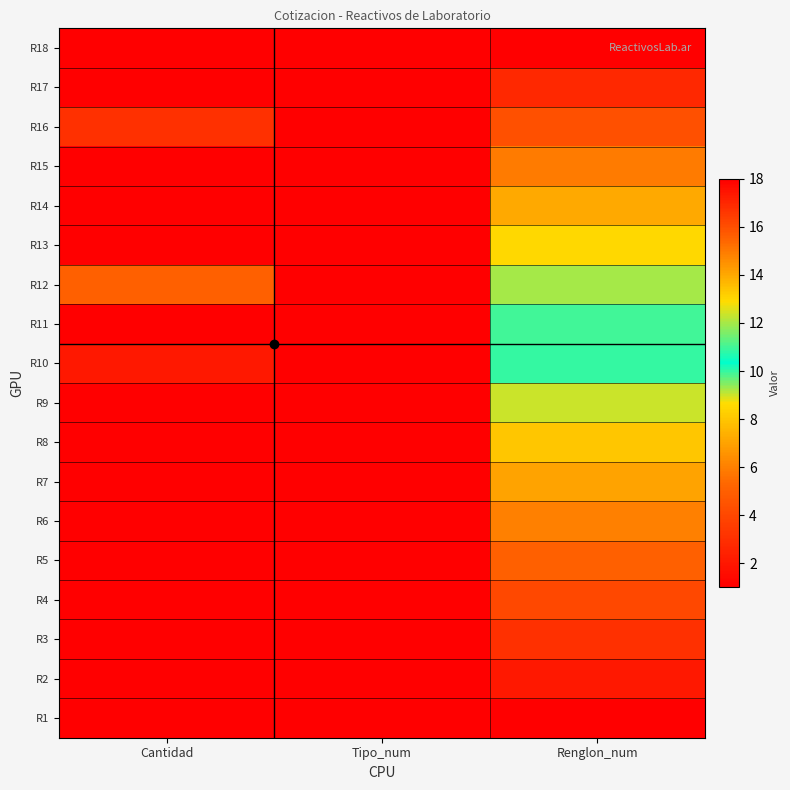

At Renglon_num, list the series in order from smallest to largest.

R1, R2, R3, R4, R5, R6, R7, R8, R9, R10, R11, R12, R13, R14, R15, R16, R17, R18